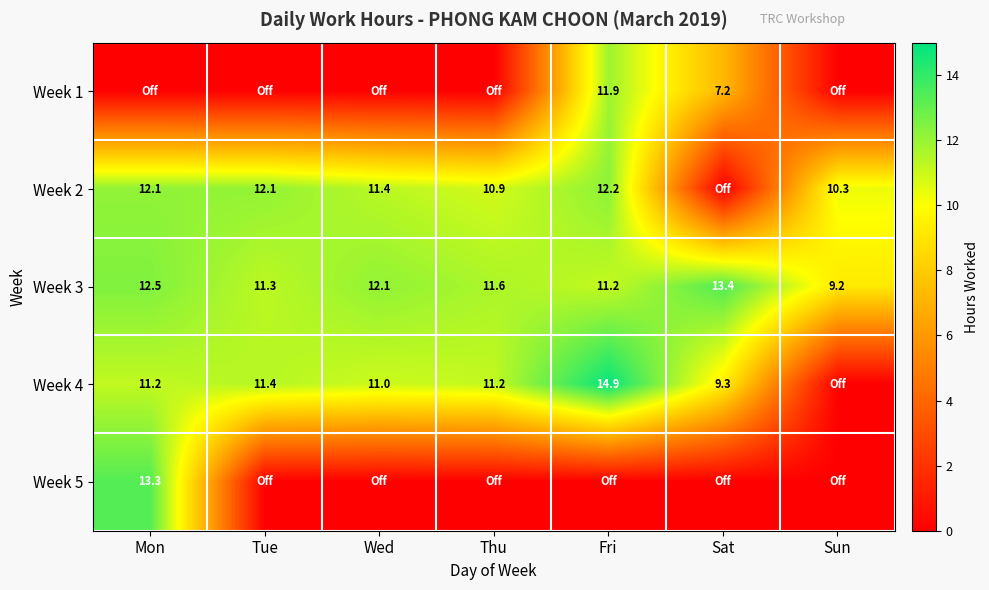

Which has a higher value, Mon or Tue?

Mon